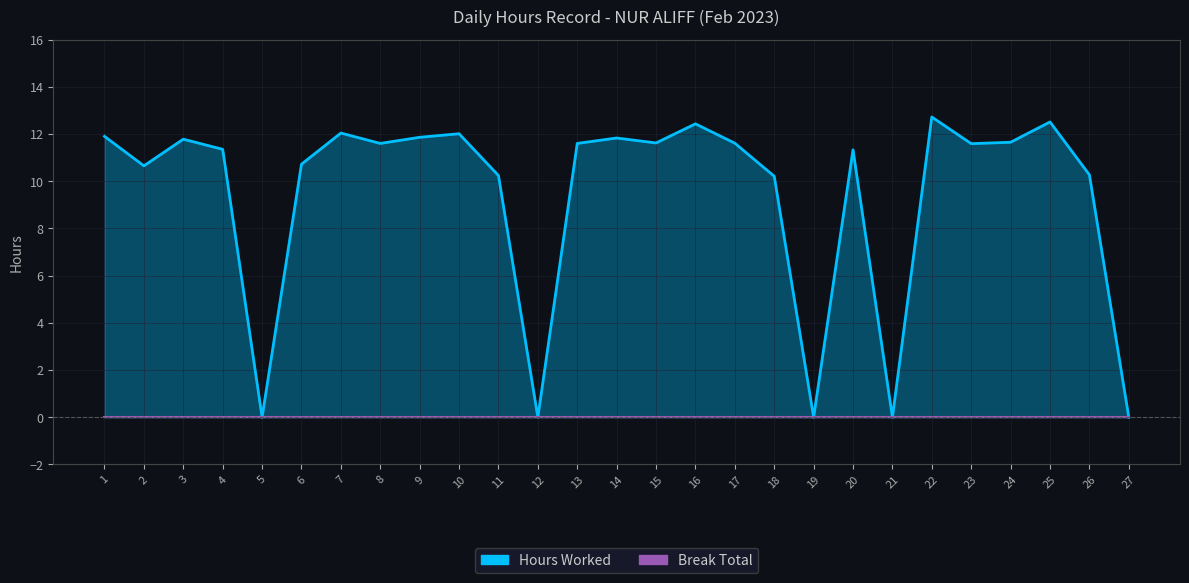

Which category has the lowest value across all series?

5